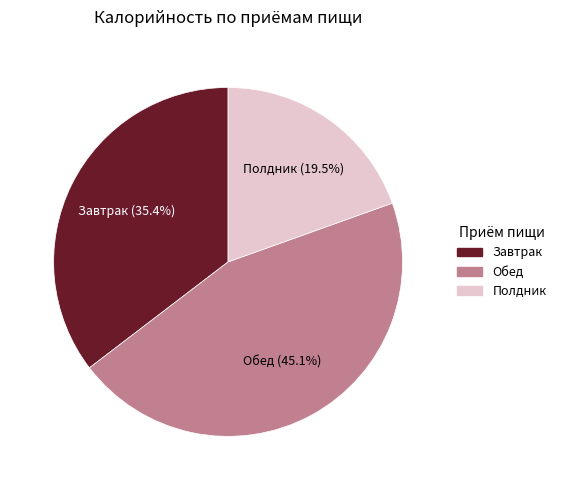

Is there any slice that represents more than half of the pie?

No